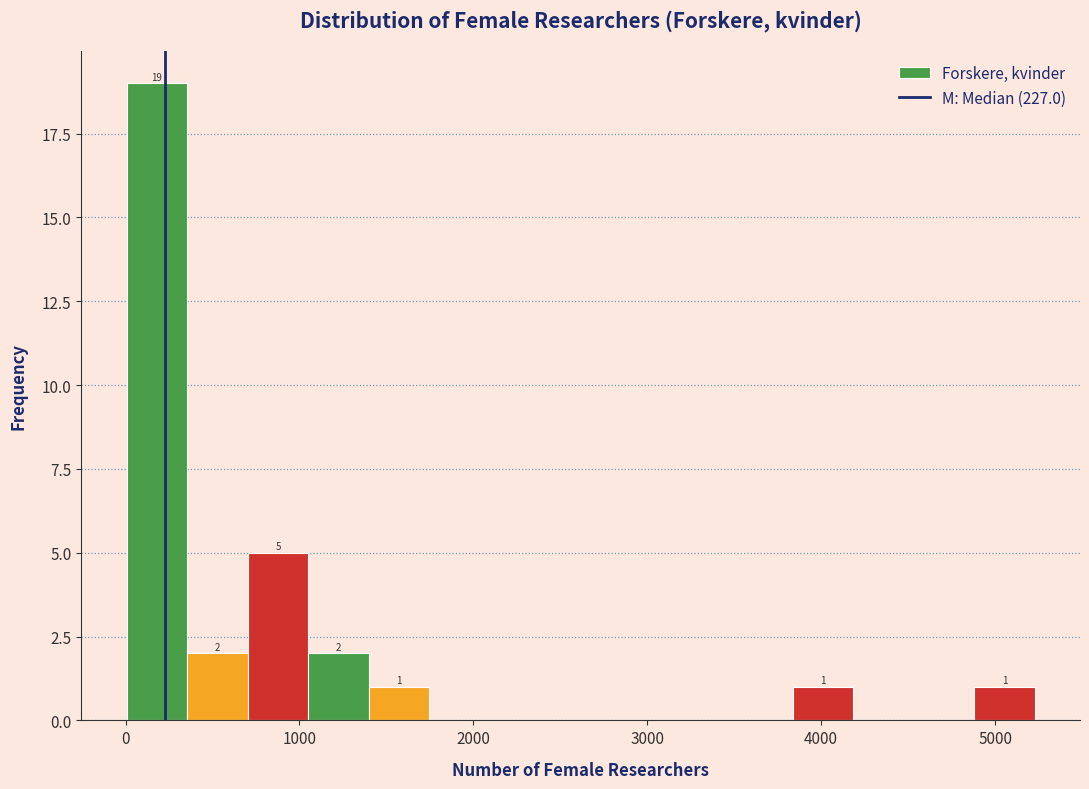

Around what value on the x-axis is the tallest bar? Give the approximate position of its centre, as read against the axis.

200